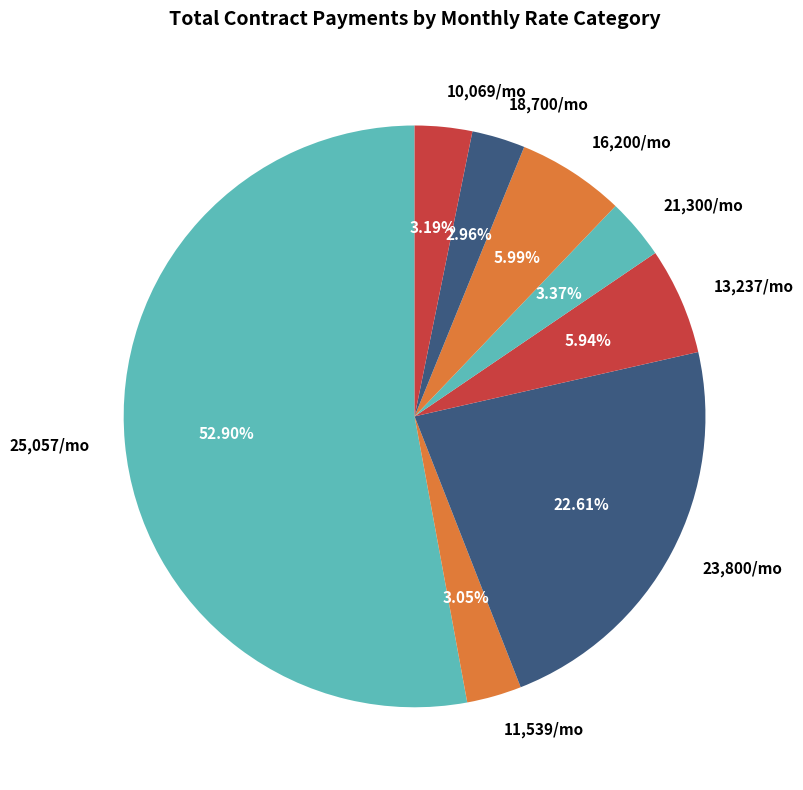

Count the number of slices in the pie.

8